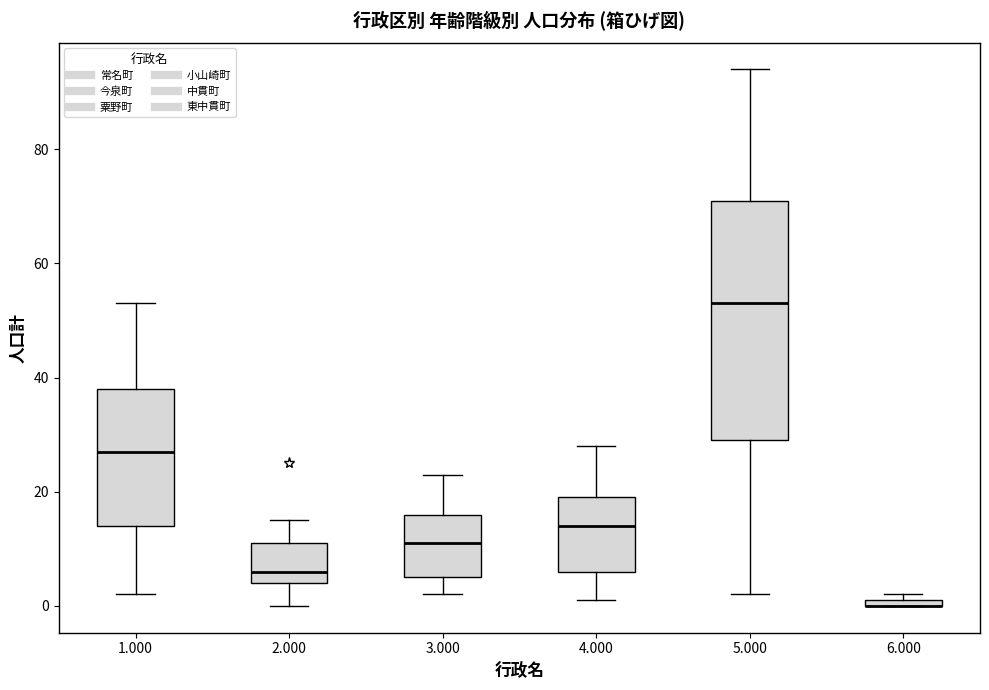

Where is the upper edge of the box at x = 6.000 on the y-axis? The values are not printed on the chart, so give them approximately, as read against the axis.

2